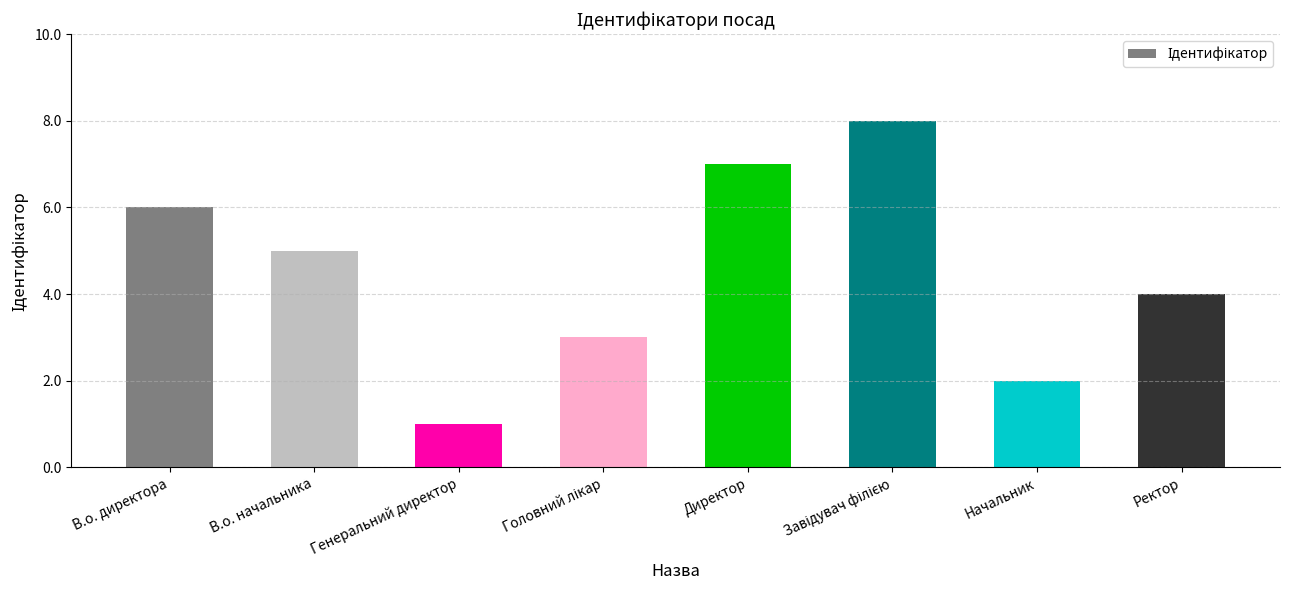

The chart shows a value of 6 at Ректор. True or false?

False